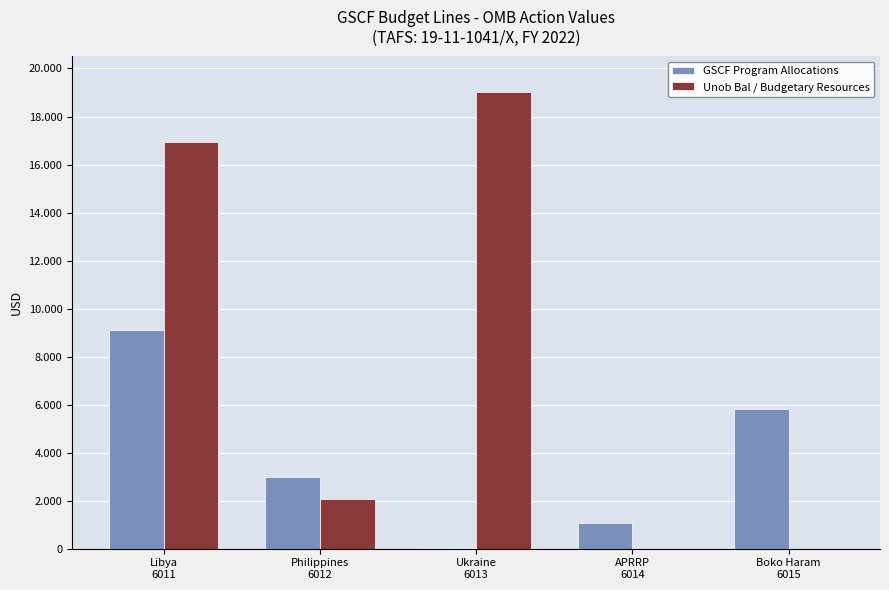

Is the value of Unob Bal / Budgetary Resources at Philippines
6012 greater than the value of GSCF Program Allocations at Boko Haram
6015?

No